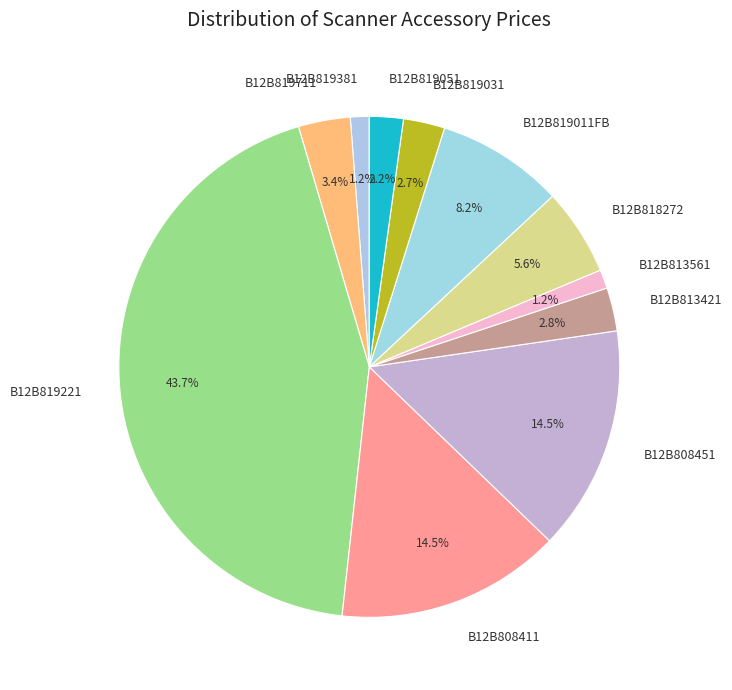

Count the number of slices in the pie.

11